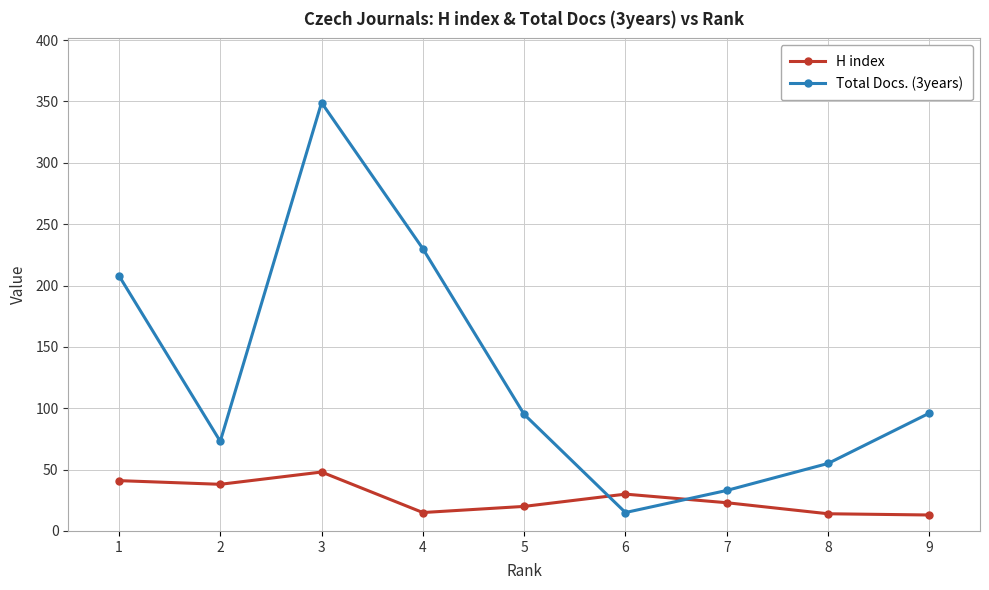

What is the minimum value shown in the chart?

13